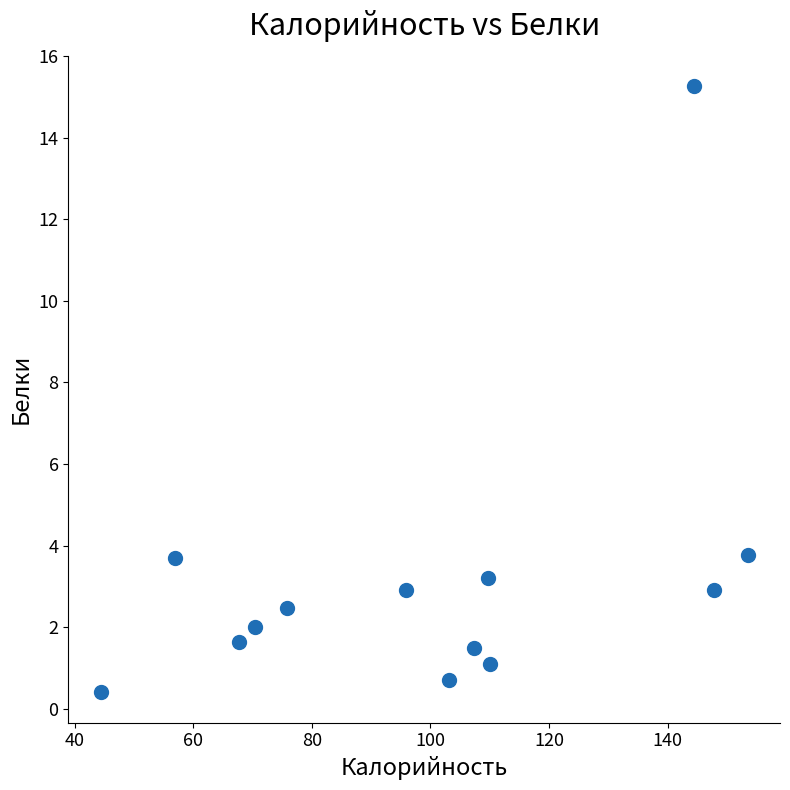

What is the range of Y values (max minus min)?

14.9